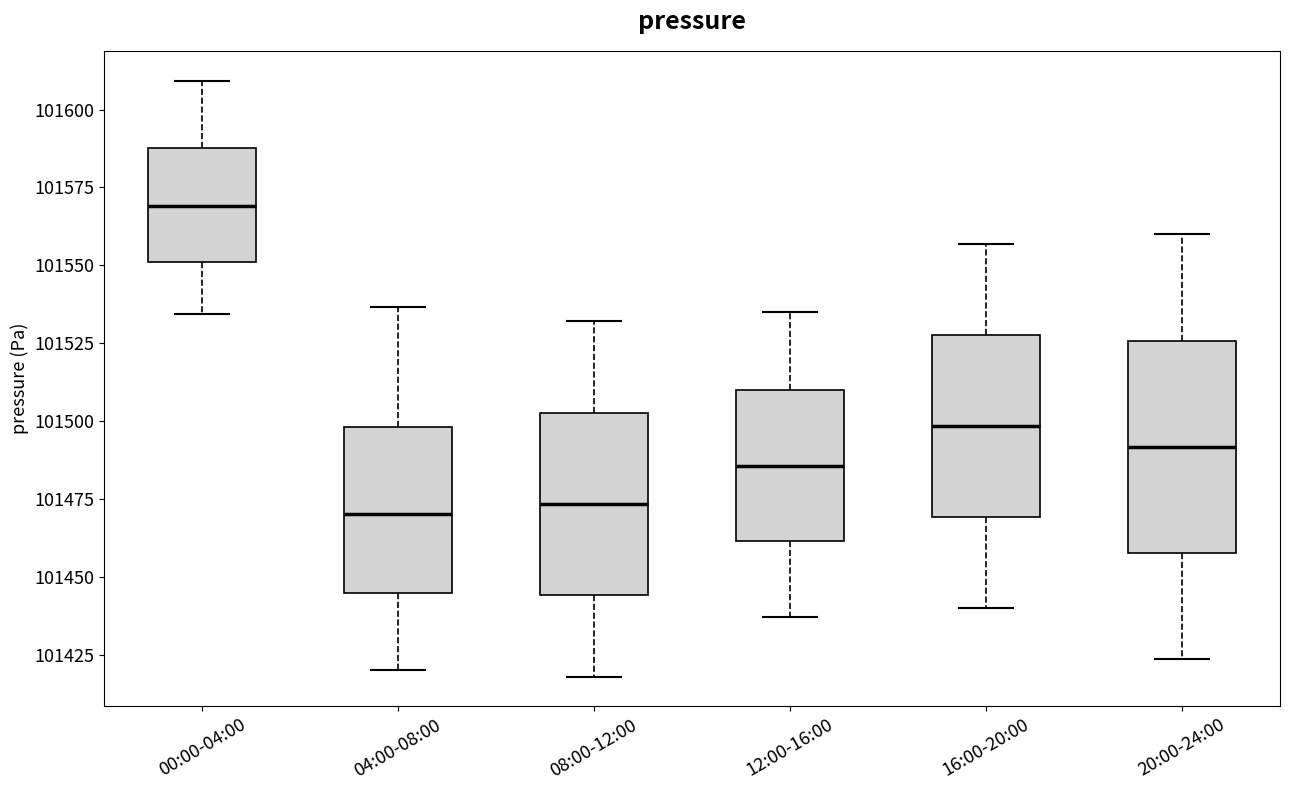

Reading left to right, read every box against the y-axis: the position of its median line, the range the box covers, and the ends of its whiskers. The values are not printed on the chart, so give them approximately, as read against the axis.

00:00-04:00: median 101570, box 101550 to 101590, whiskers 101535 to 101610
04:00-08:00: median 101470, box 101445 to 101500, whiskers 101420 to 101535
08:00-12:00: median 101475, box 101445 to 101505, whiskers 101420 to 101530
12:00-16:00: median 101485, box 101460 to 101510, whiskers 101435 to 101535
16:00-20:00: median 101500, box 101470 to 101530, whiskers 101440 to 101555
20:00-24:00: median 101490, box 101460 to 101525, whiskers 101425 to 101560